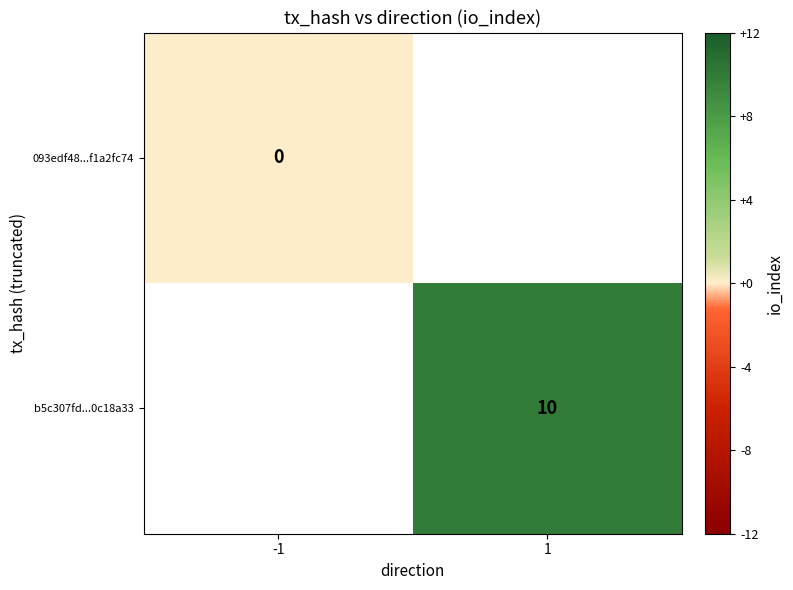

The b5c307fd...0c18a33 series shows 10 at 1. True or false?

True